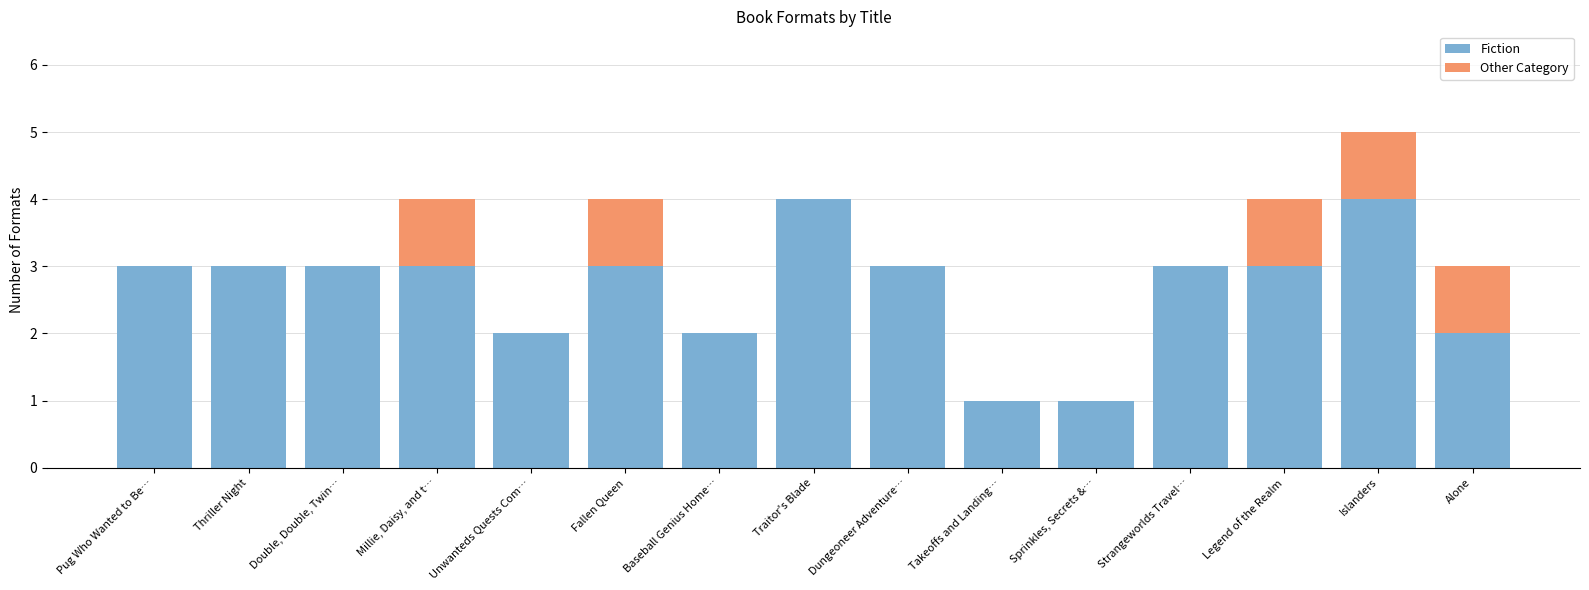

Count the number of data series in this chart.

2